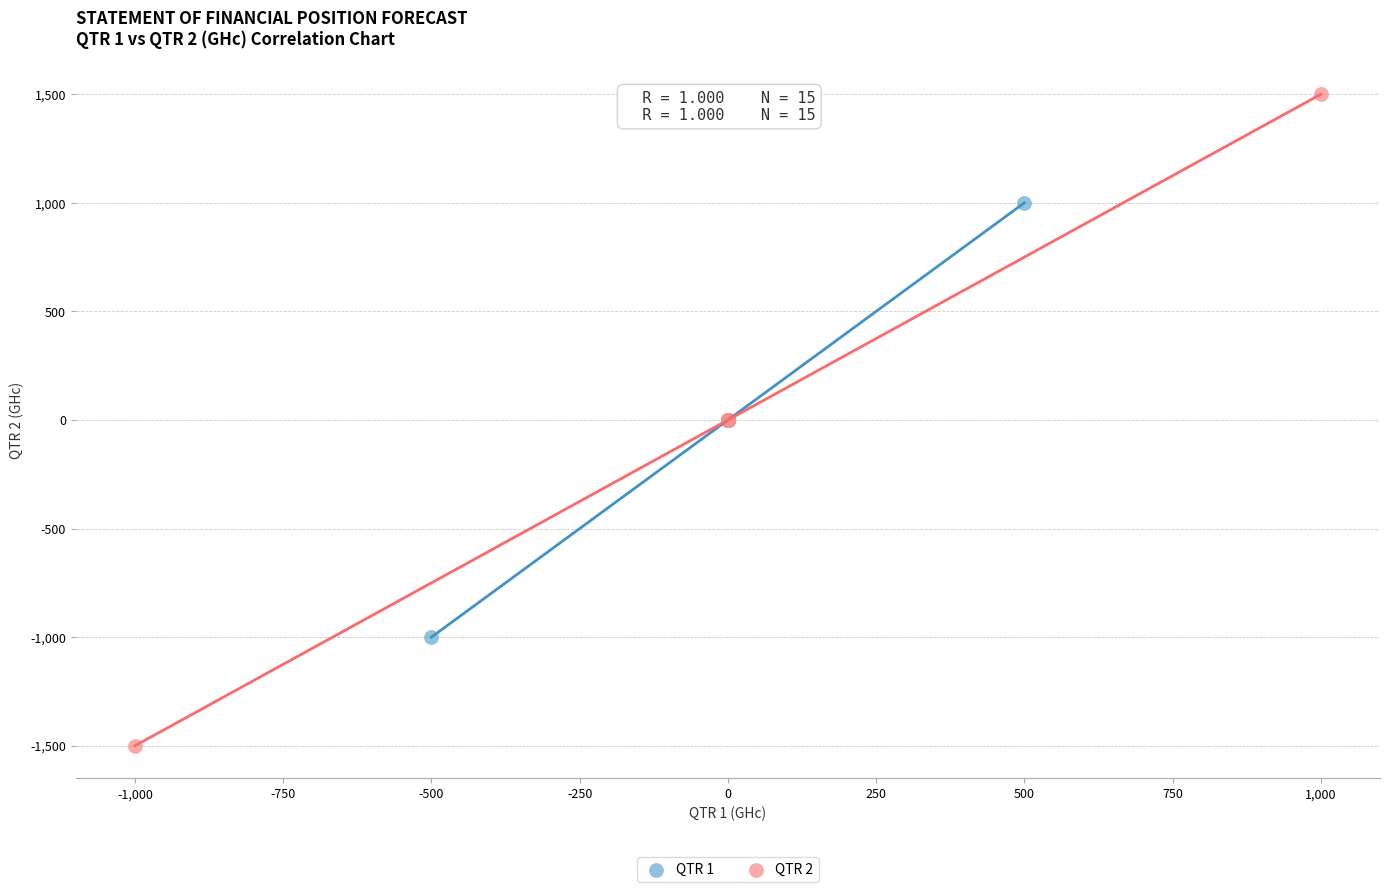

Which series reaches the minimum Y coordinate?

QTR 2